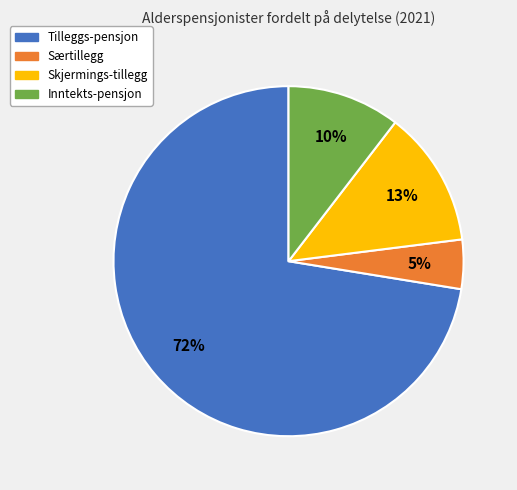

To the nearest percent, what is the average slice percentage?

25%